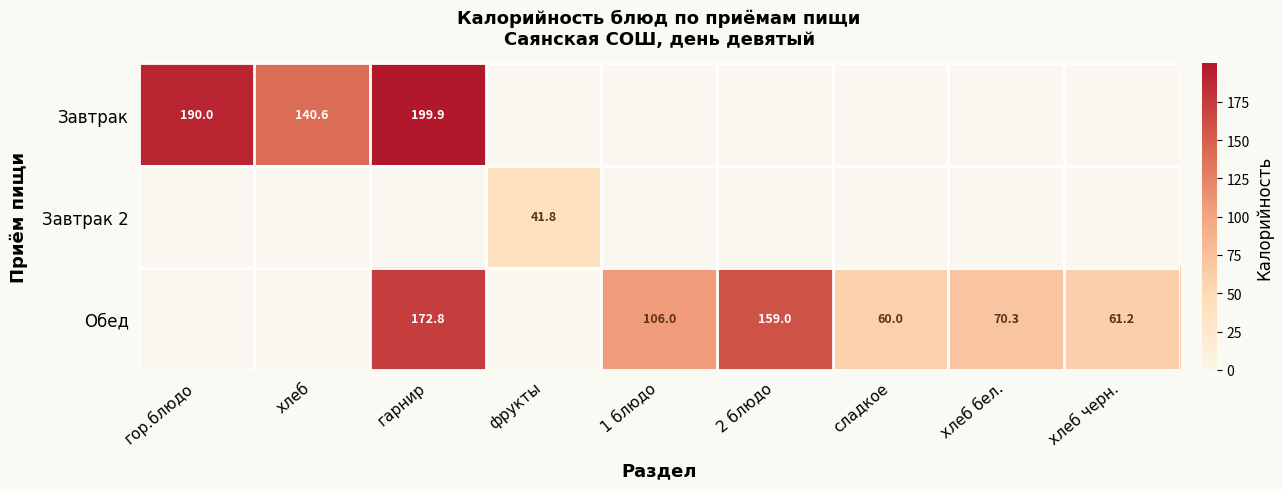

The value of Завтрак 2 at фрукты is 41.8. True or false?

True